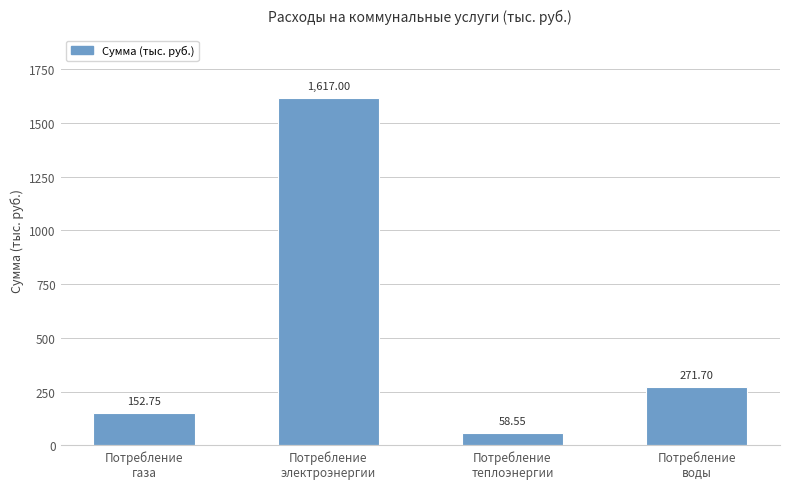

What is the label of the 1st bar from the right?

Потребление
воды